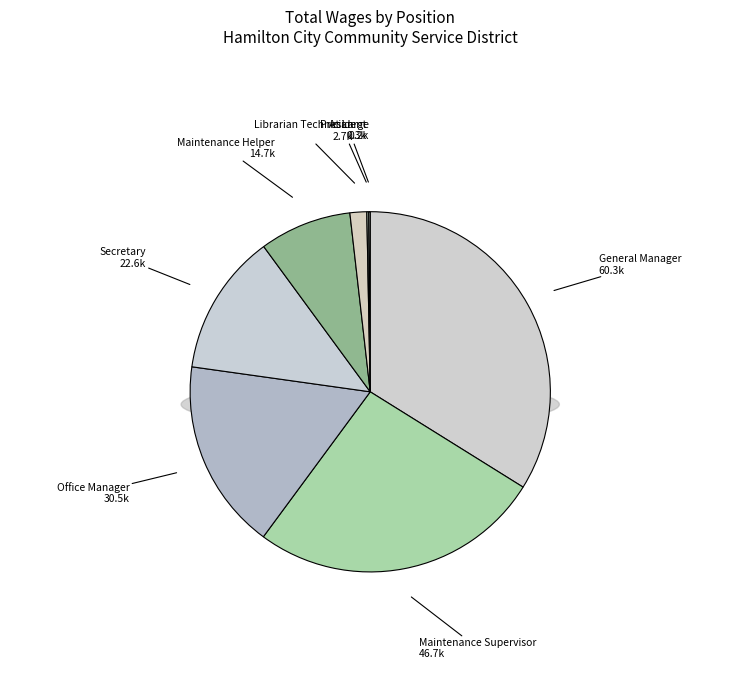

Which category has the smallest portion of the pie?

At Large